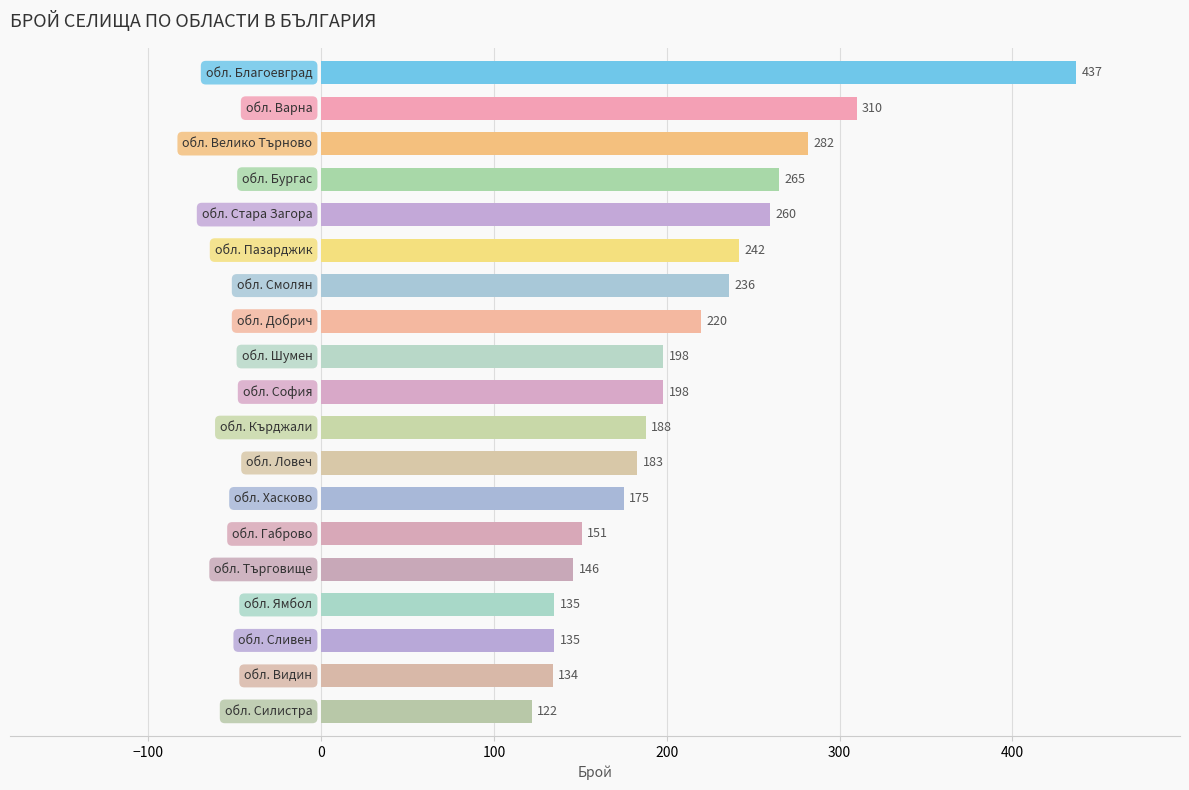

What is the value of the 2nd bar from the top?

310